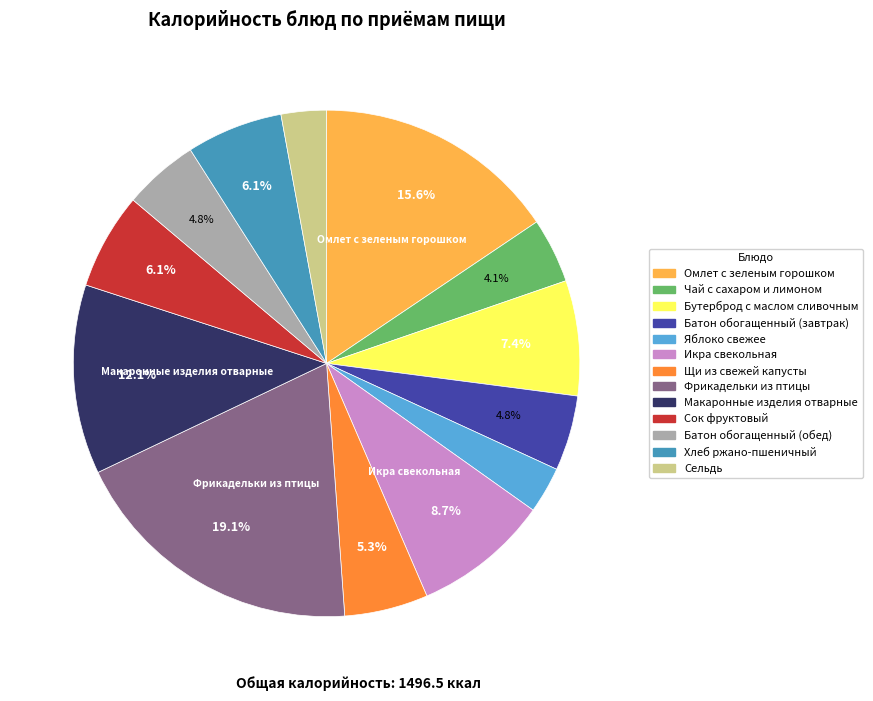

True or false: Омлет с зеленым горошком accounts for 16% of the total.

True